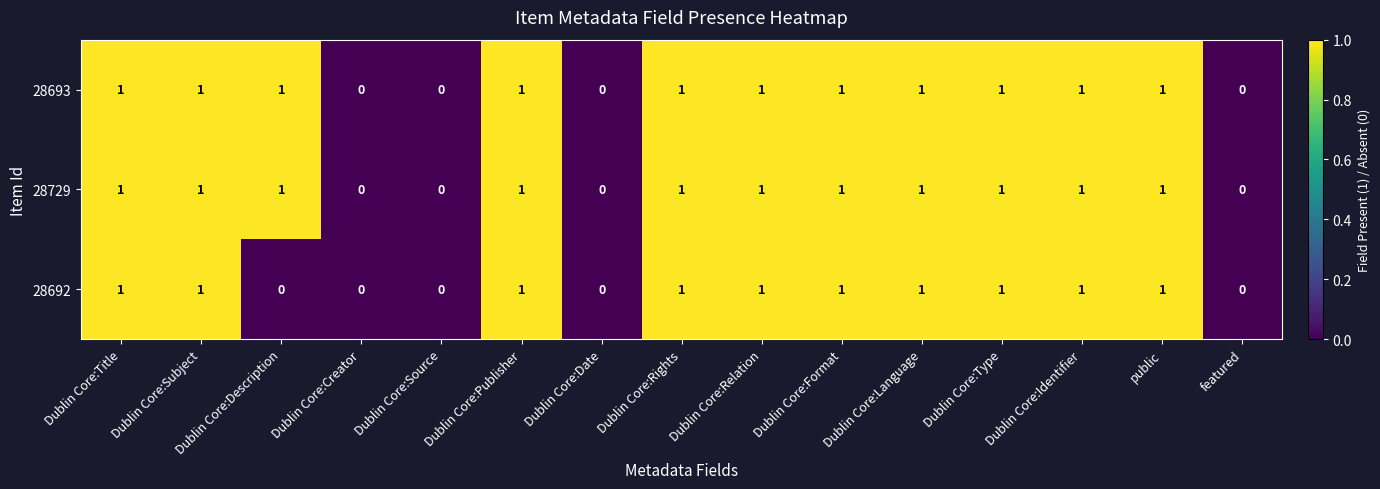

The 28693 series shows 2 at Dublin Core:Language. True or false?

False